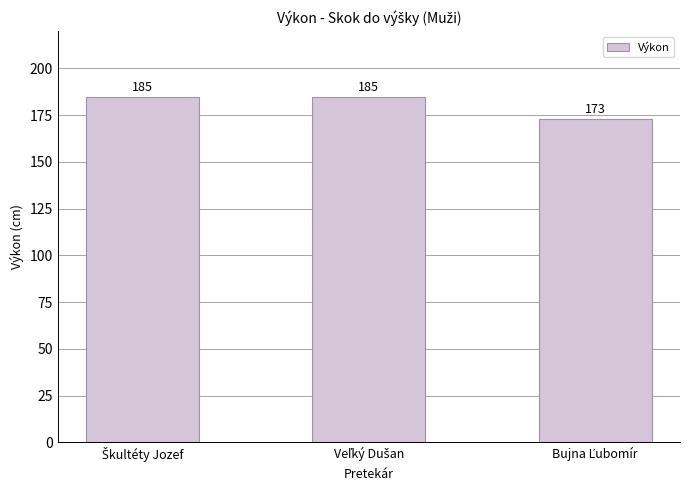

What is the smallest value displayed?

173